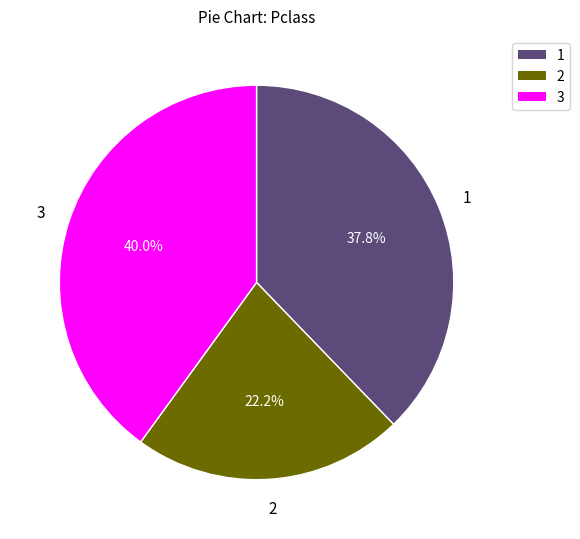

To the nearest percent, what is the difference between the largest and smallest slice percentages?

18%